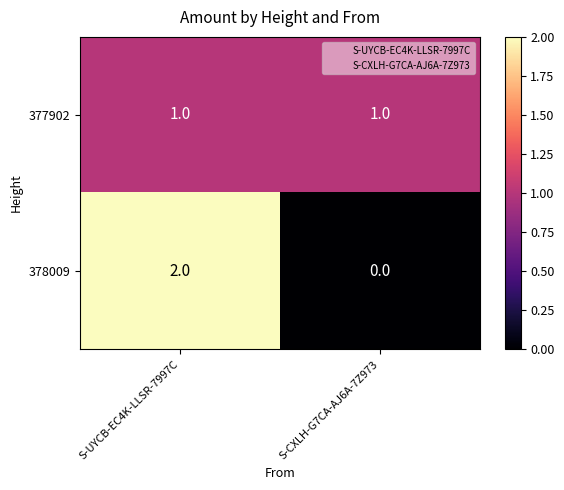

The value of 378009 at S-UYCB-EC4K-LLSR-7997C is 2. True or false?

True